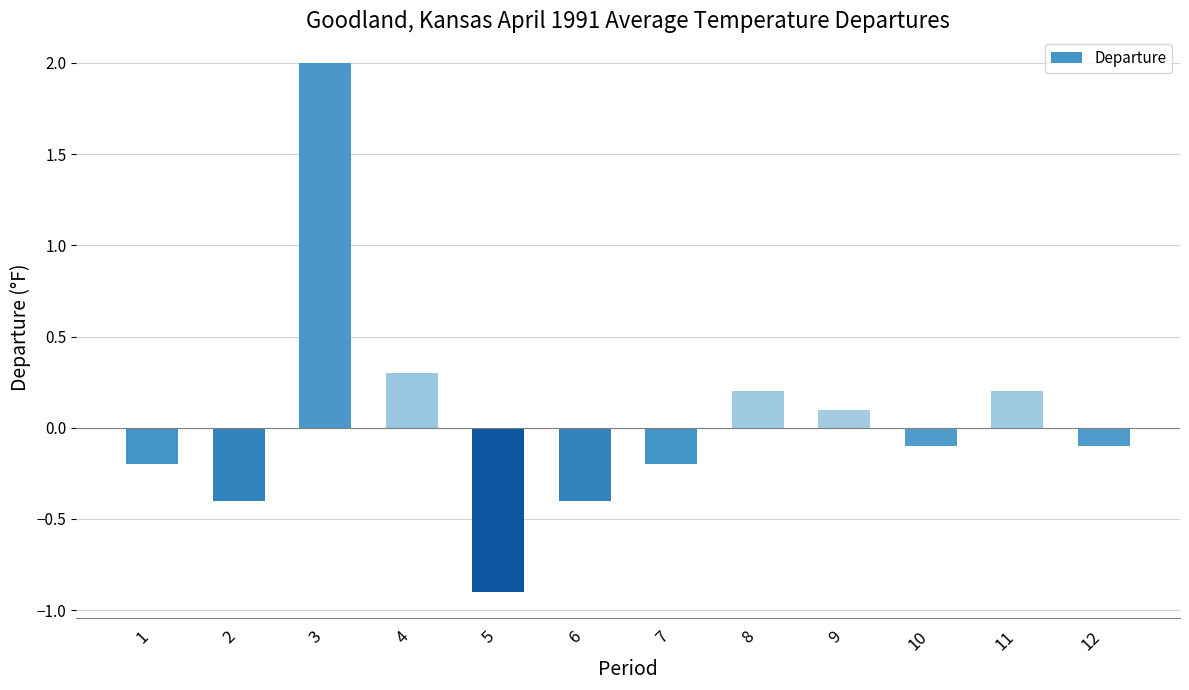

What value does the data have at 3?

2.0